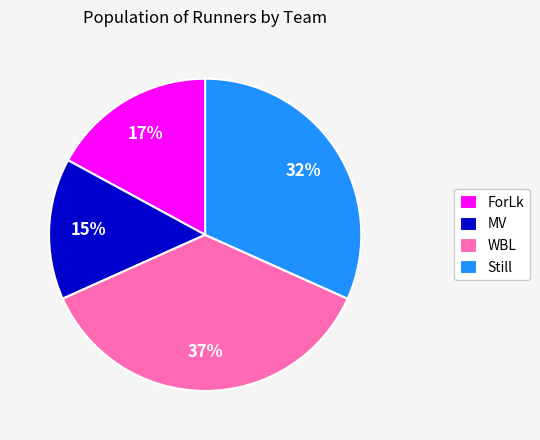

How many segments does this pie chart have?

4